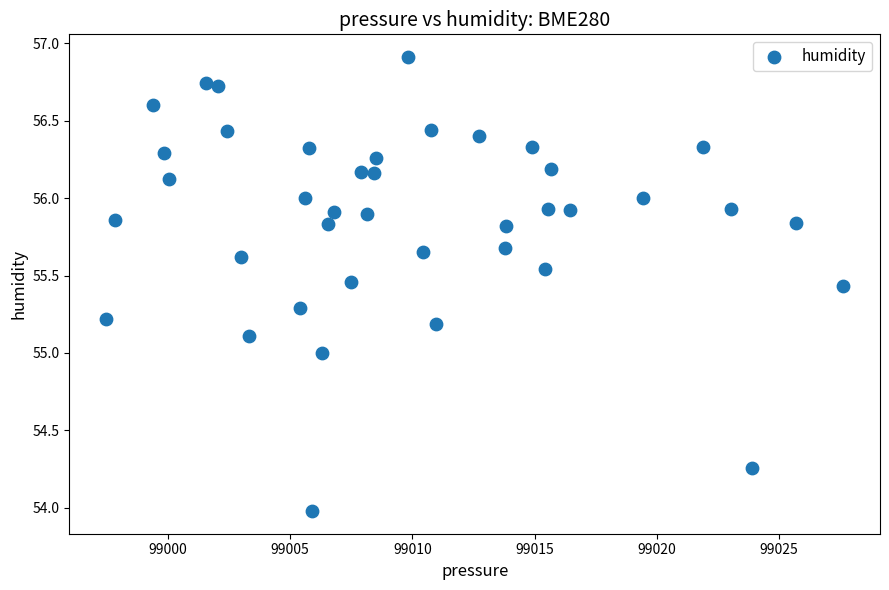

What is the range of Y values (max minus min)?

2.9